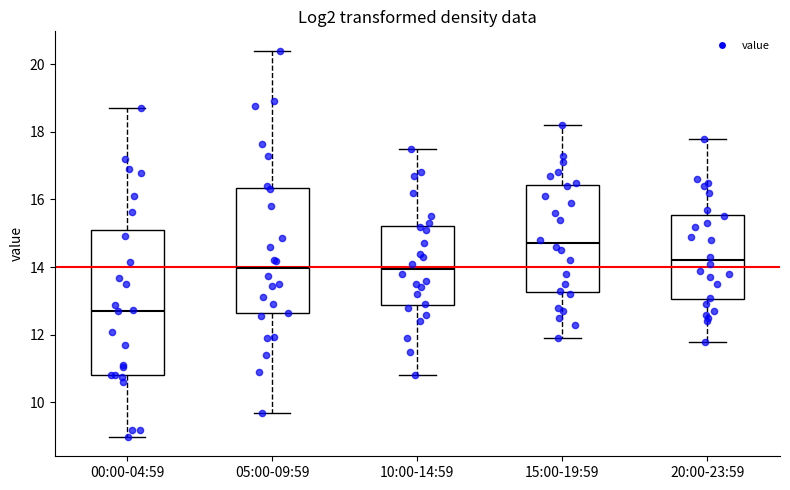

Reading left to right, transcribe this box plot: for each box, give where its median line is, the range the box spans, and where its two whiskers end, as read against the y-axis. The values are not printed on the chart, so give them approximately, as read against the axis.

00:00-04:59: median 12.8, box 10.8 to 15.2, whiskers 9.0 to 18.8
05:00-09:59: median 14.0, box 12.6 to 16.4, whiskers 9.8 to 20.4
10:00-14:59: median 14.0, box 12.8 to 15.2, whiskers 10.8 to 17.6
15:00-19:59: median 14.8, box 13.2 to 16.4, whiskers 12.0 to 18.2
20:00-23:59: median 14.2, box 13.0 to 15.6, whiskers 11.8 to 17.8